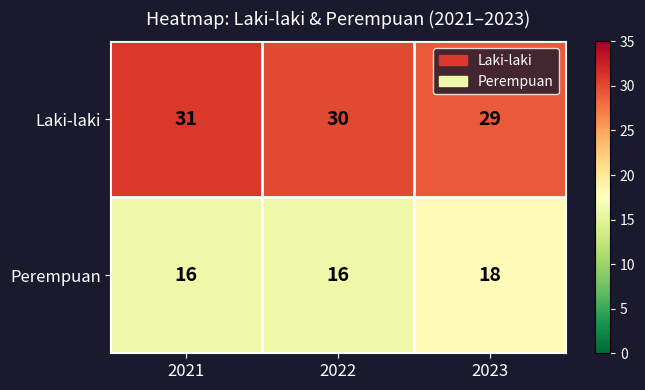

Between 2022 and 2023, which series saw the biggest shift?

Perempuan